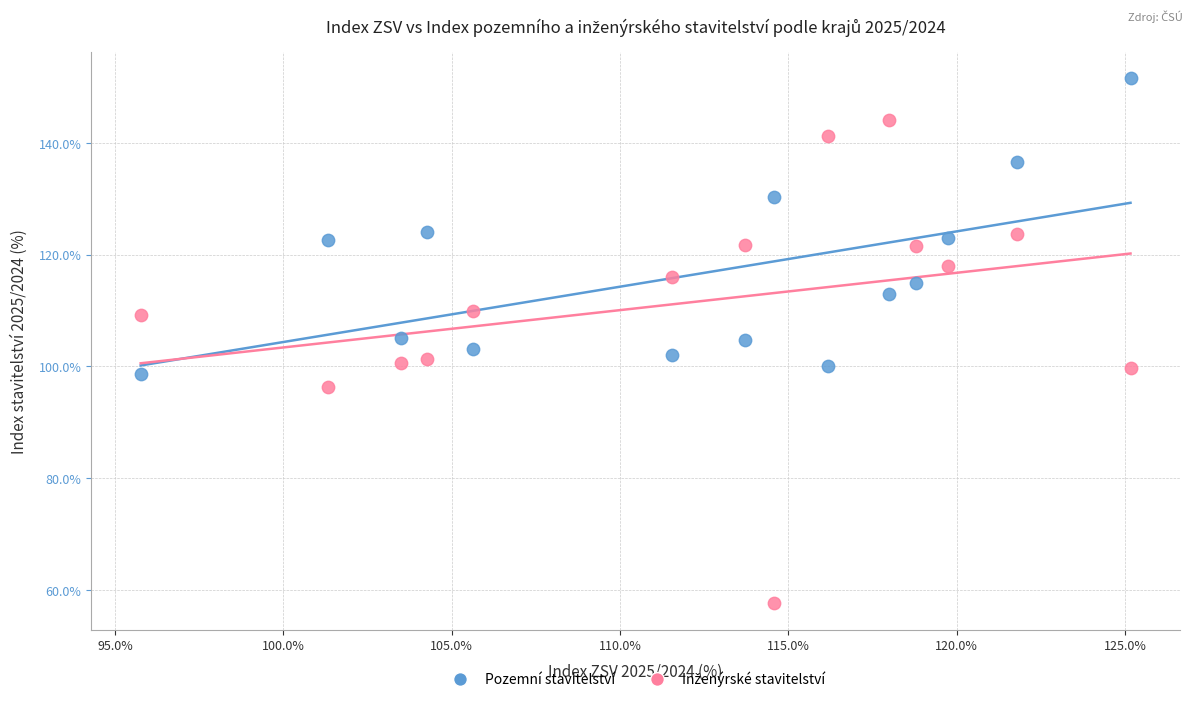

Across all data points, what is the range of X values (max minus min)?

29.4